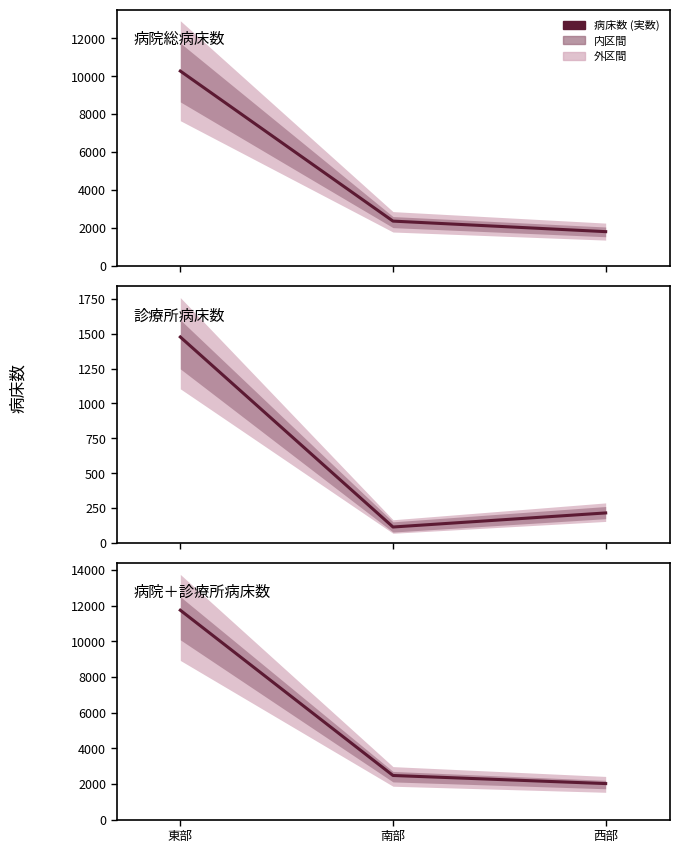

The value of 病院総病床数 at 西部 is 818. True or false?

False